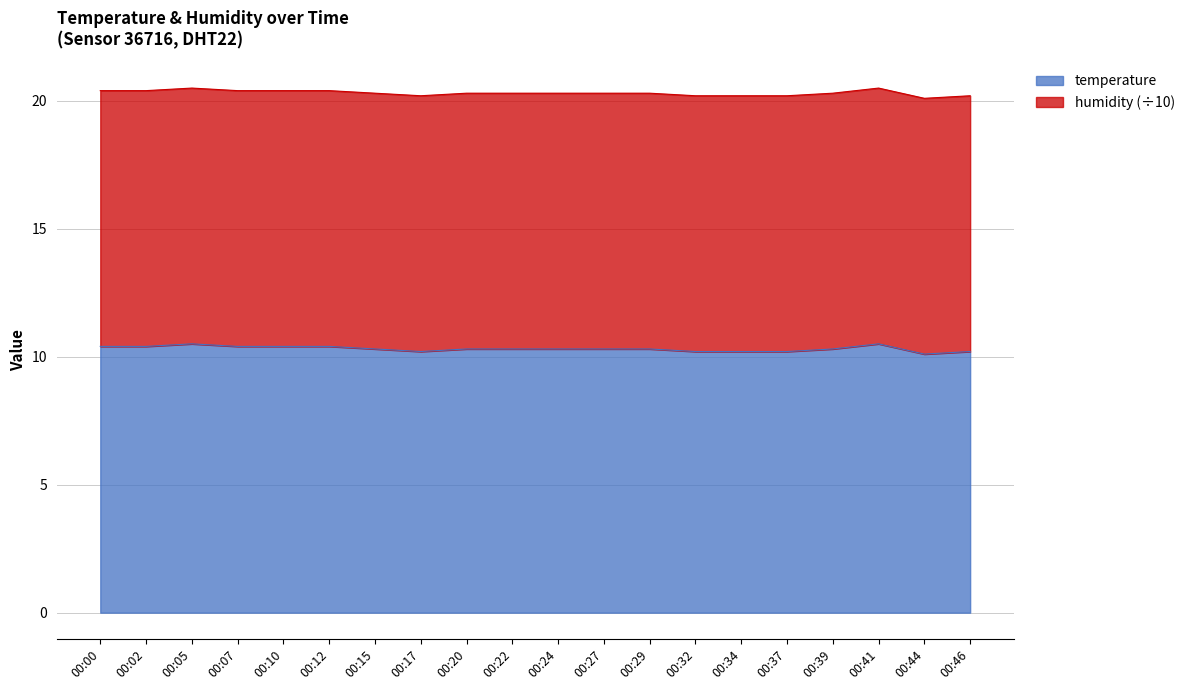

How many lines are shown in the chart?

2